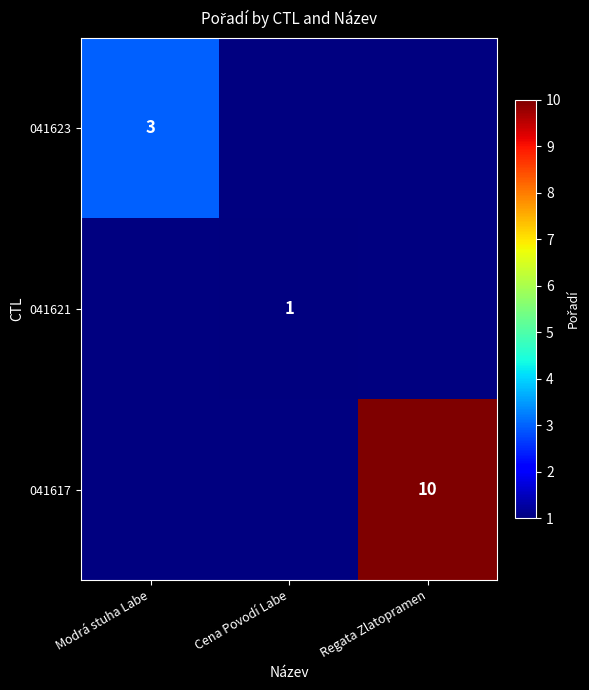

Which has a higher value, Modrá stuha Labe or Regata Zlatopramen?

Regata Zlatopramen